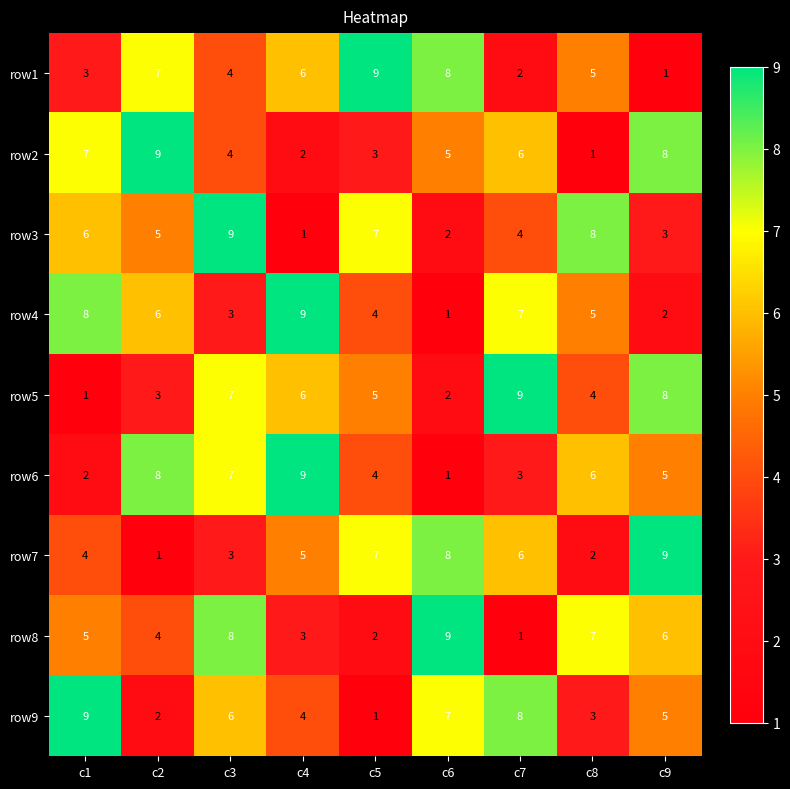

Rank the categories by row6 value from lowest to highest.

c6, c1, c7, c5, c9, c8, c3, c2, c4